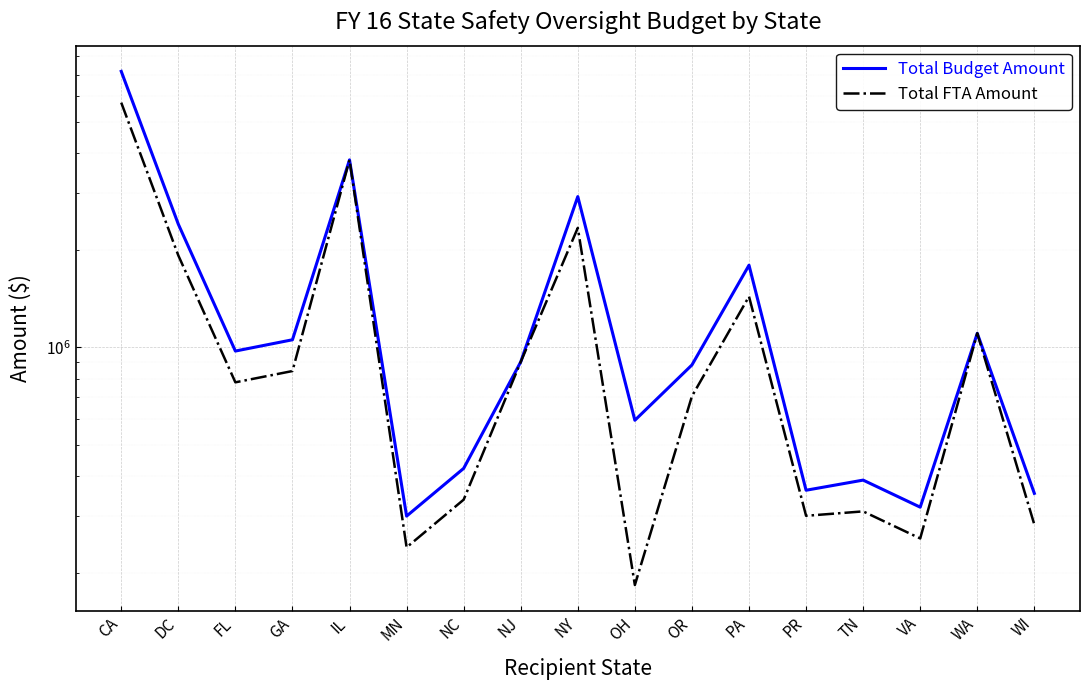

How many categories are shown in the chart?

17